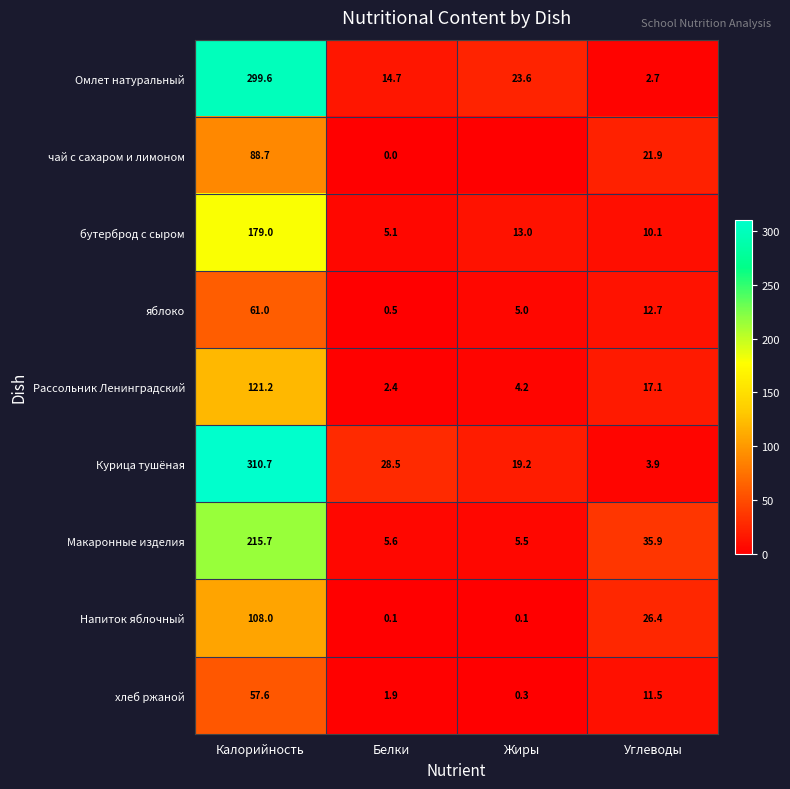

What is the highest value of the Курица тушёная series?

310.7